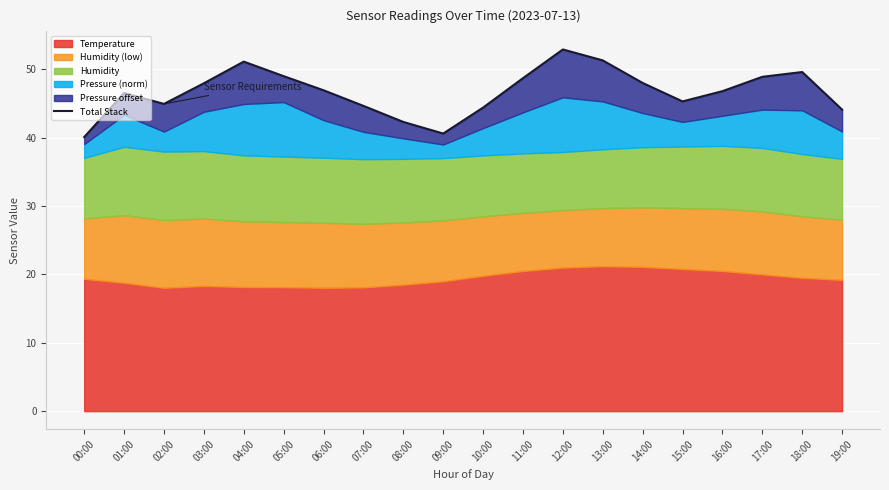

What is the change in value from 04:00 to 08:00?

-8.8